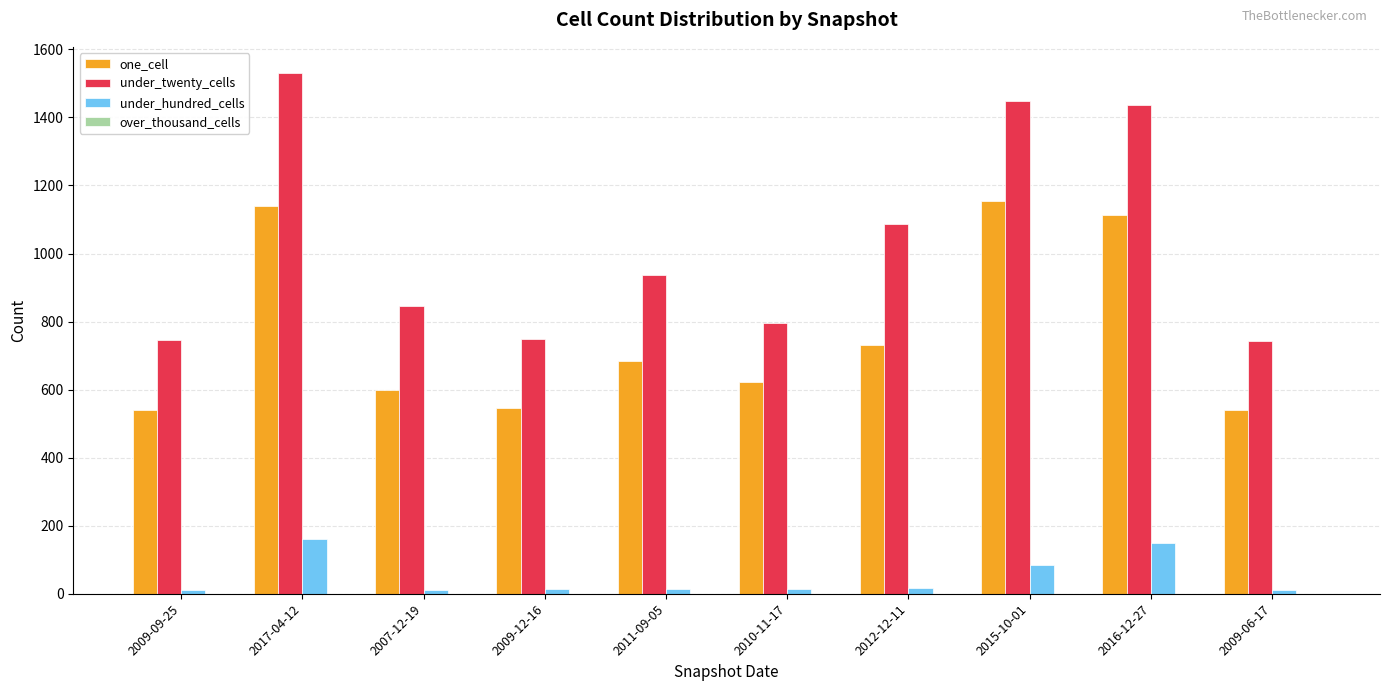

What is the difference between the highest and lowest values at 2009-06-17?

730